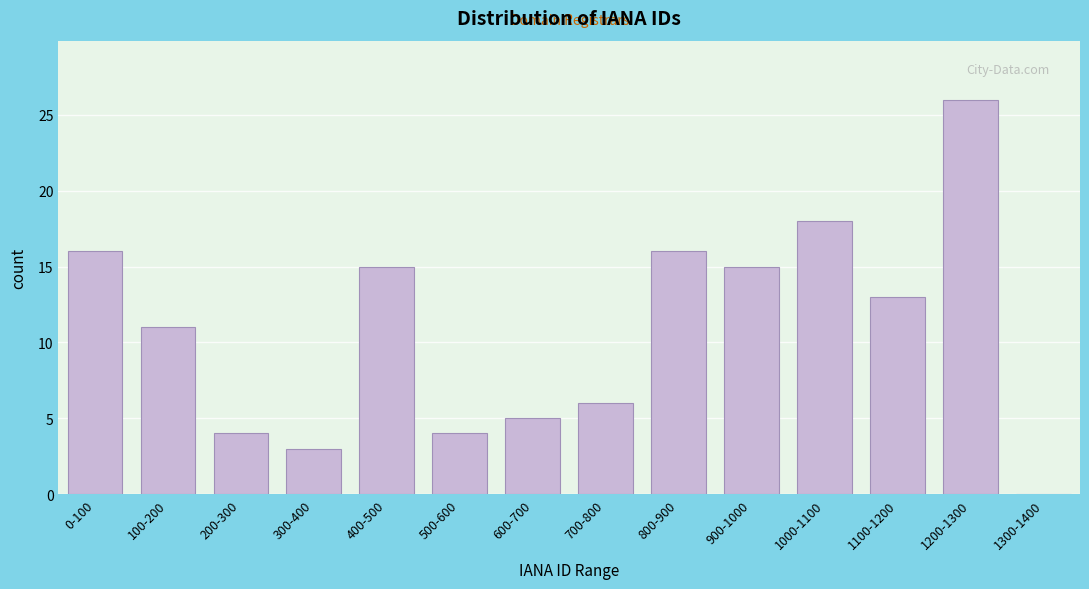

Reading right to left, list all the values displayed in this chart.

1300-1400=0	1200-1300=26	1100-1200=13	1000-1100=18	900-1000=15	800-900=16	700-800=6	600-700=5	500-600=4	400-500=15	300-400=3	200-300=4	100-200=11	0-100=16